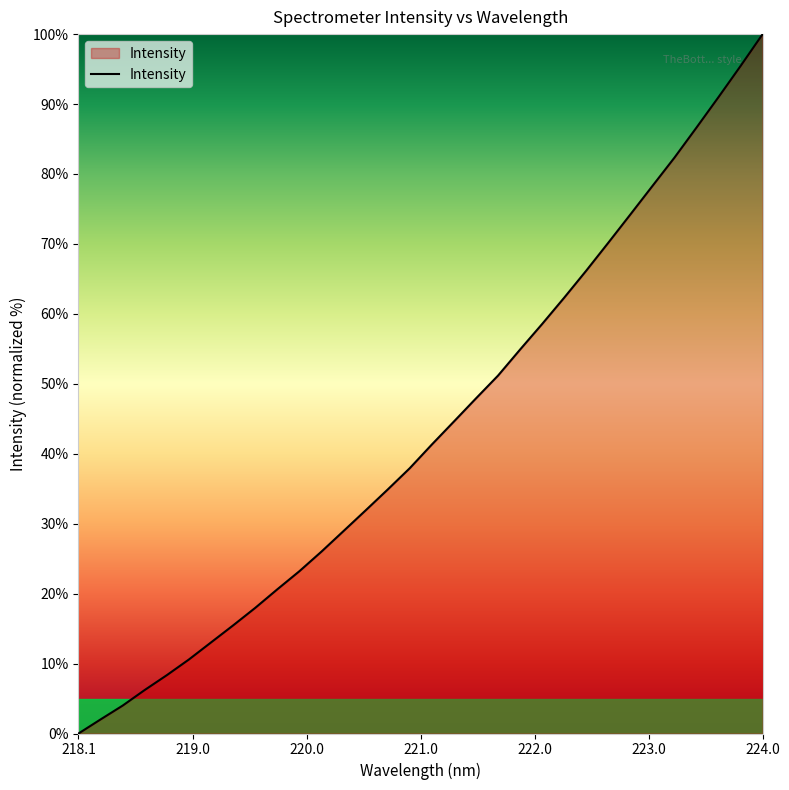

What is the greatest value displayed?

100.0